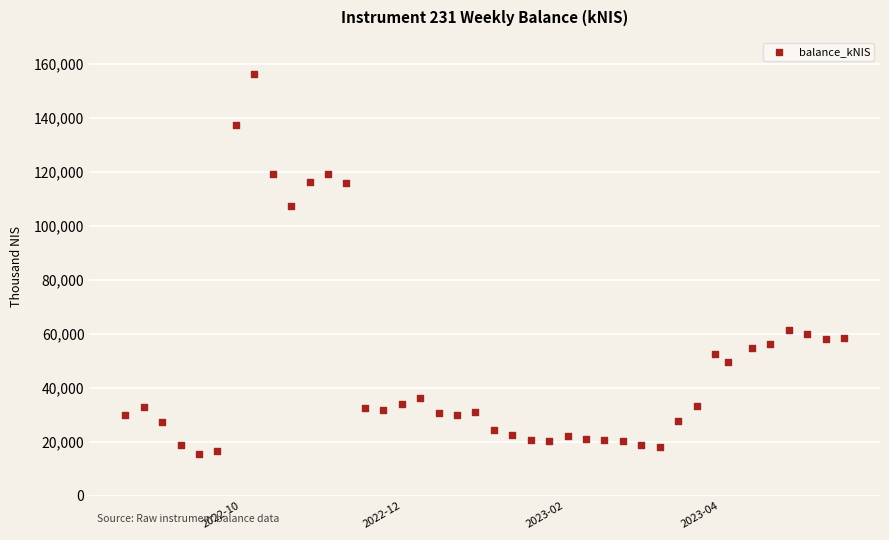

What Y value in the scatter plot is closest to 85956?

107344.8